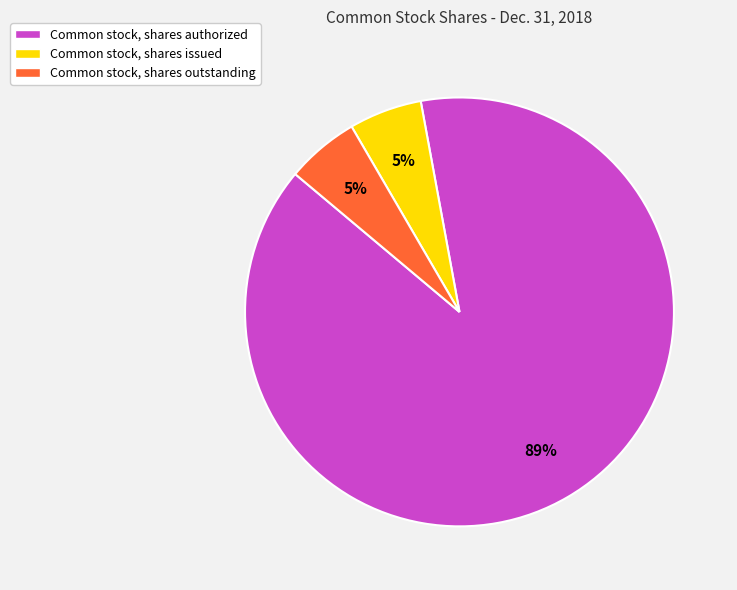

Count the number of slices in the pie.

3